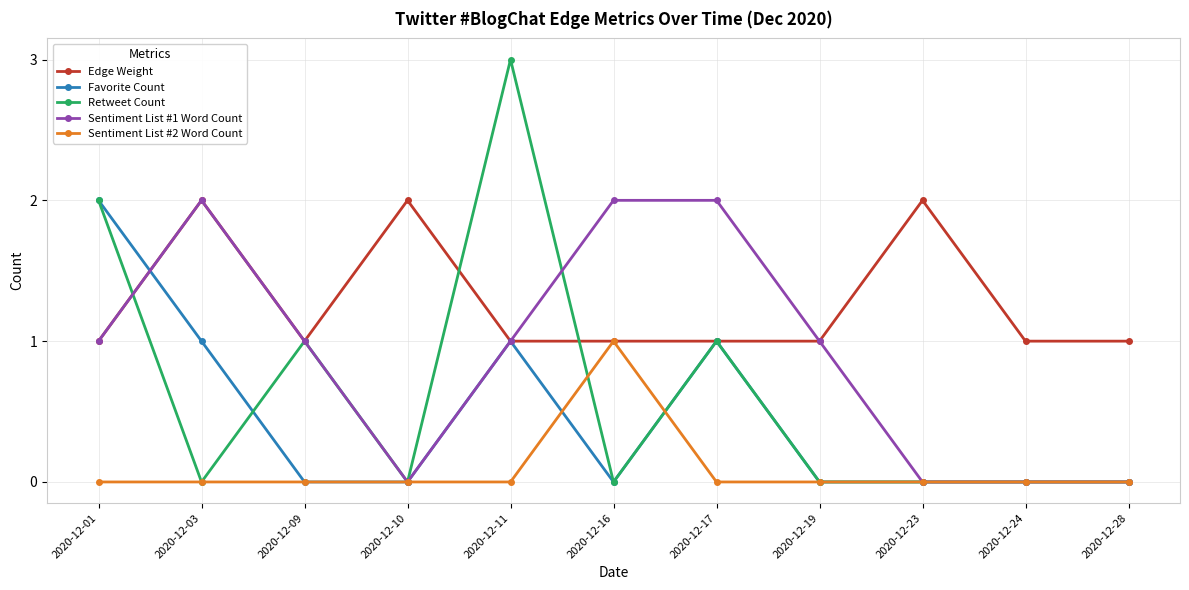

How many Sentiment List #1 Word Count values are between 0 and 2?

11